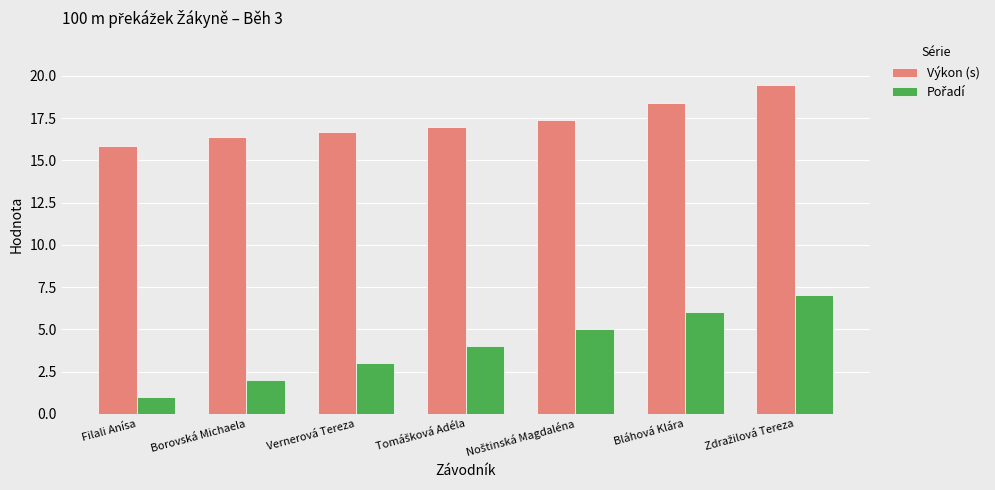

Which series has the largest total across all categories?

Výkon (s)